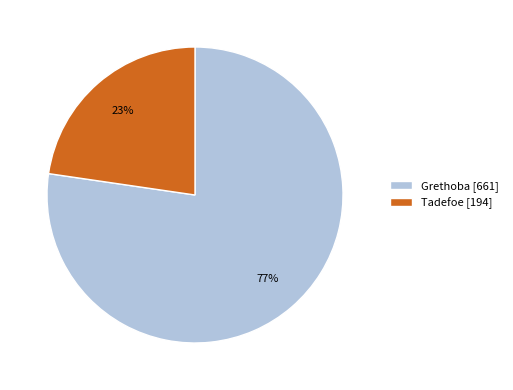

True or false: Tadefoe accounts for 32% of the total.

False